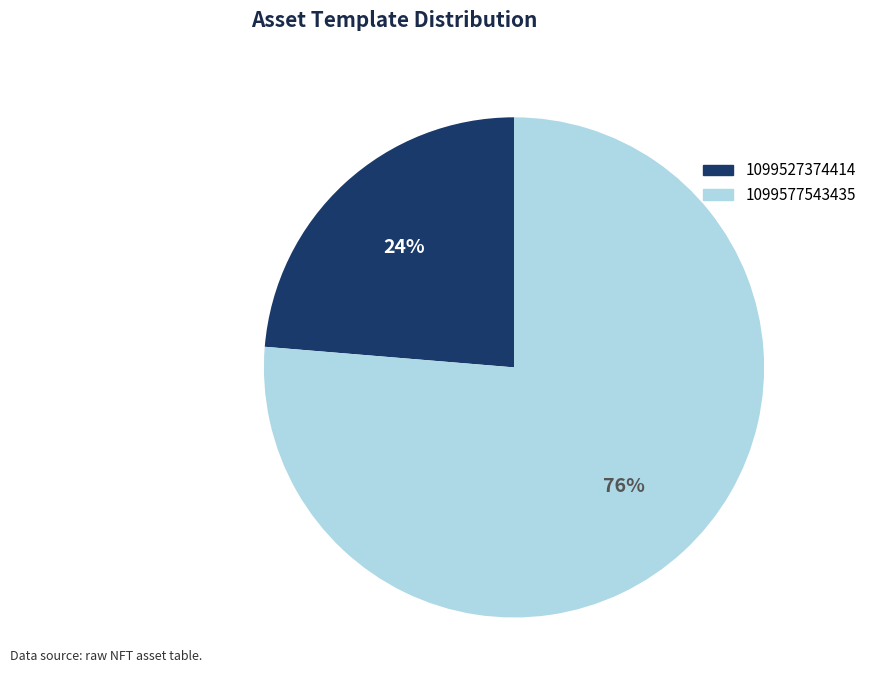

Which slice is the largest?

1099577543435